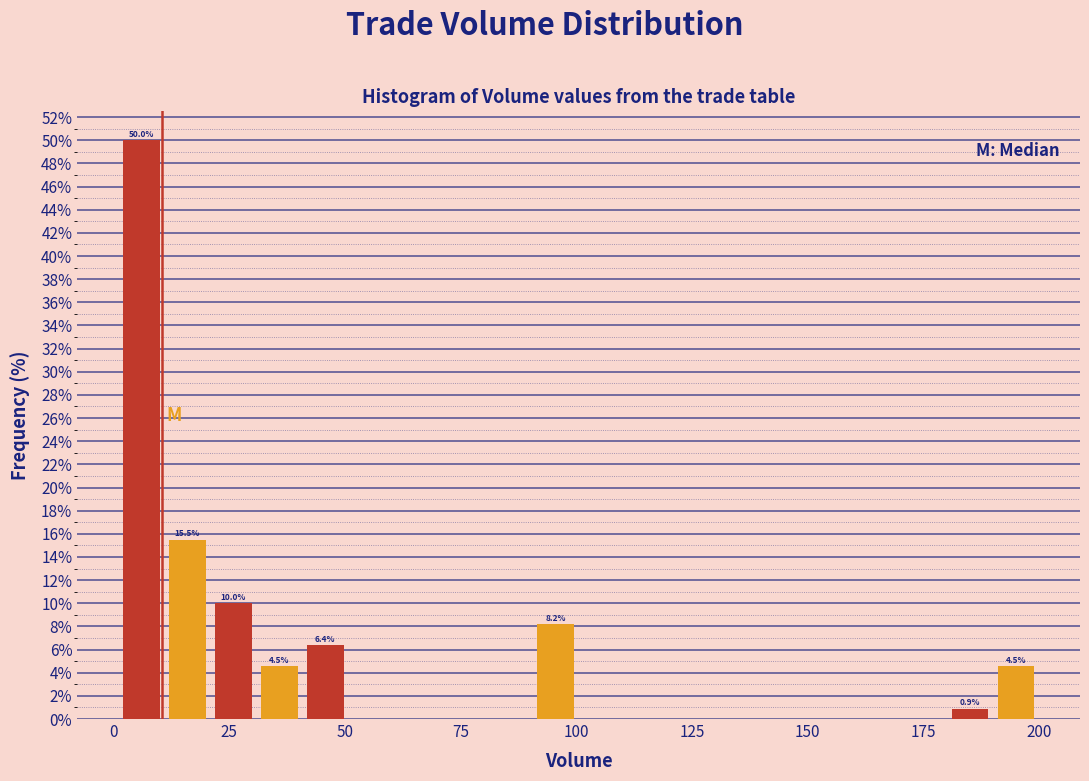

Read against the x-axis, roughly where is the centre of the tallest bar?

5